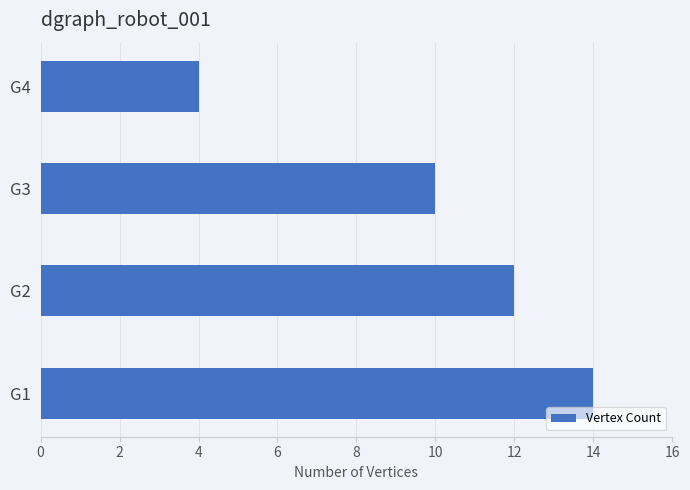

Reading bottom to top, list all the values displayed in this chart.

14	12	10	4